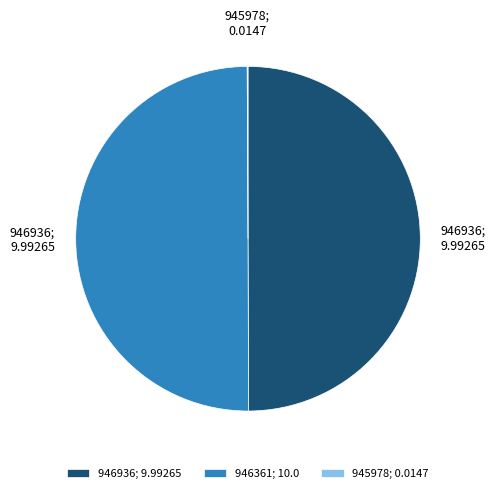

The 946361; 10.0 slice represents 50% of the pie. True or false?

True